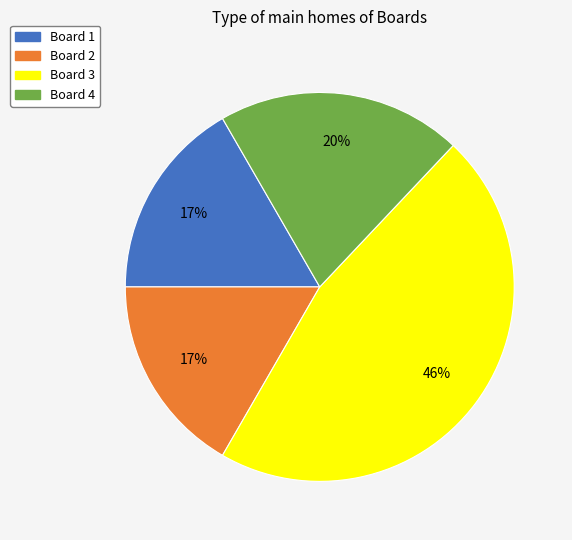

Which category has the biggest portion of the pie?

Board 3